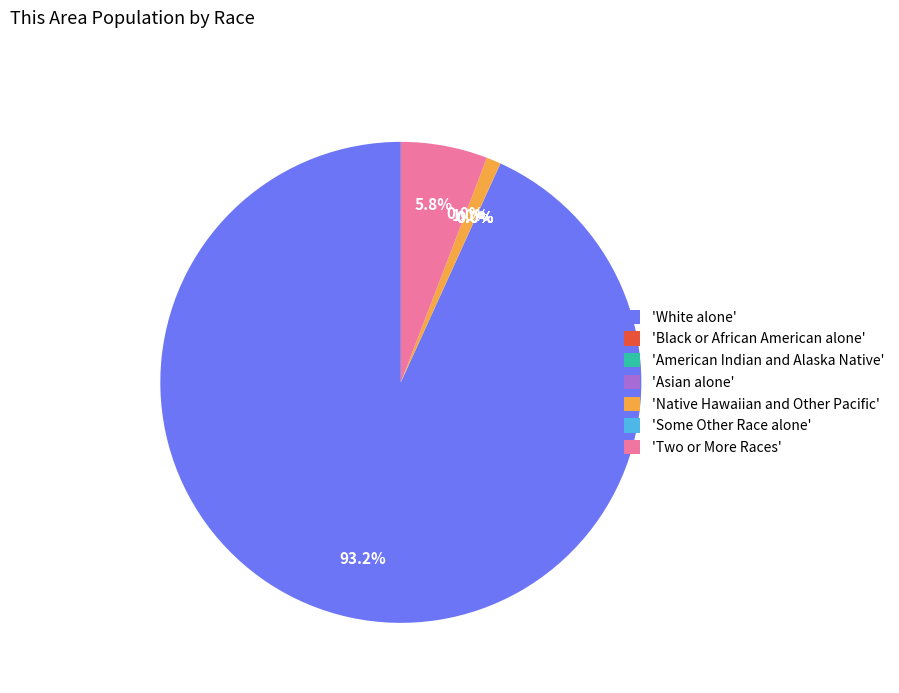

What is the largest slice in the pie chart?

White alone